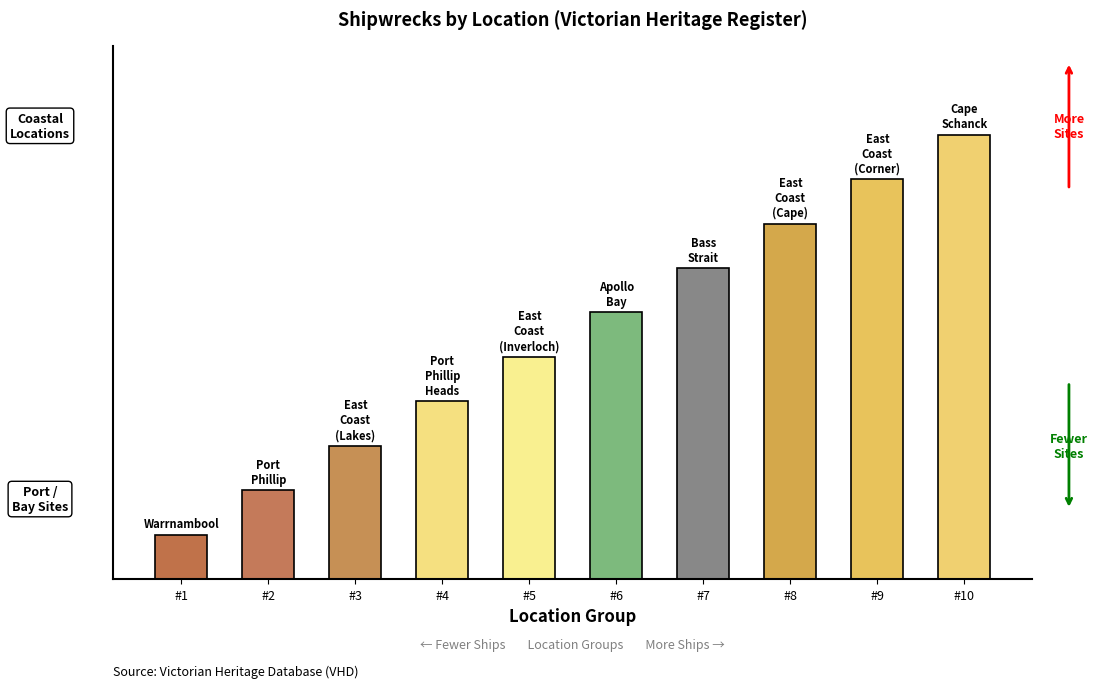

What is the value of the 6th bar from the left?

6